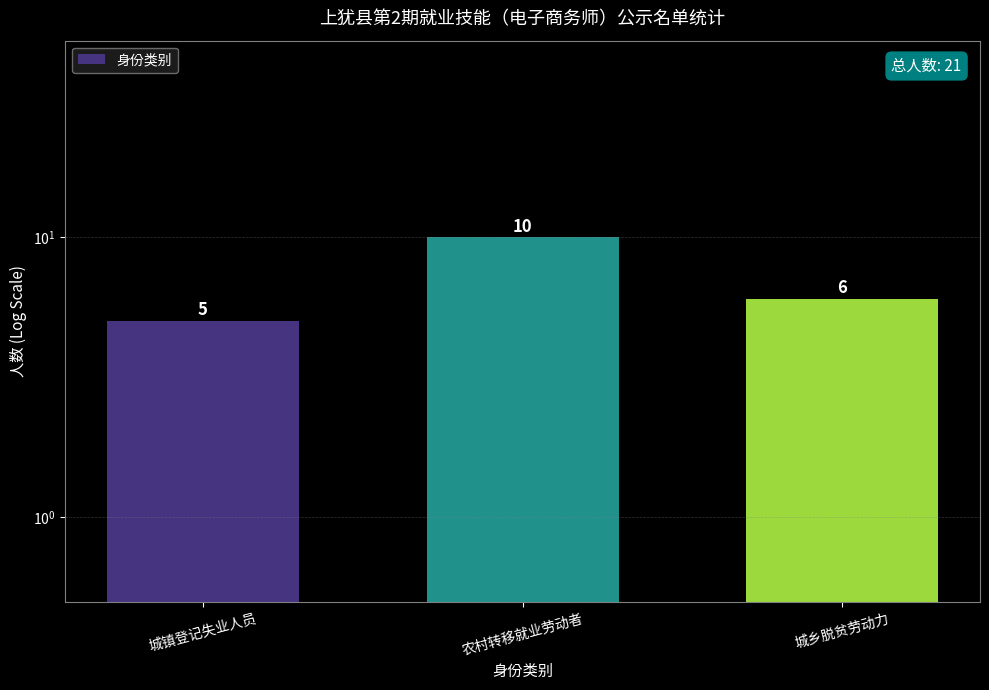

Reading left to right, list all the values displayed in this chart.

5	10	6